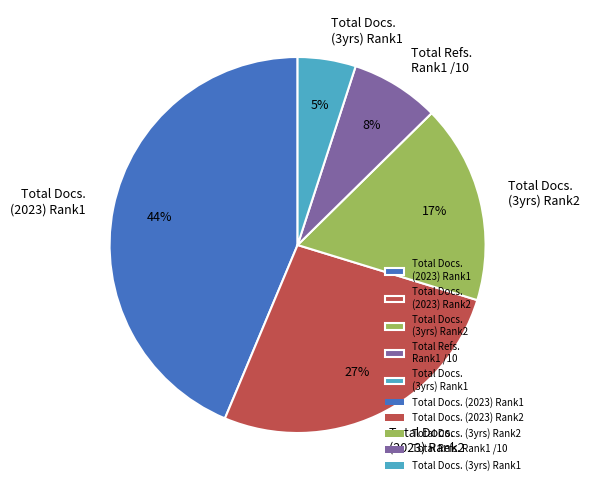

Combined, do Total Refs. Rank1 /10 and Total Docs. (3yrs) Rank2 account for over 50%?

No